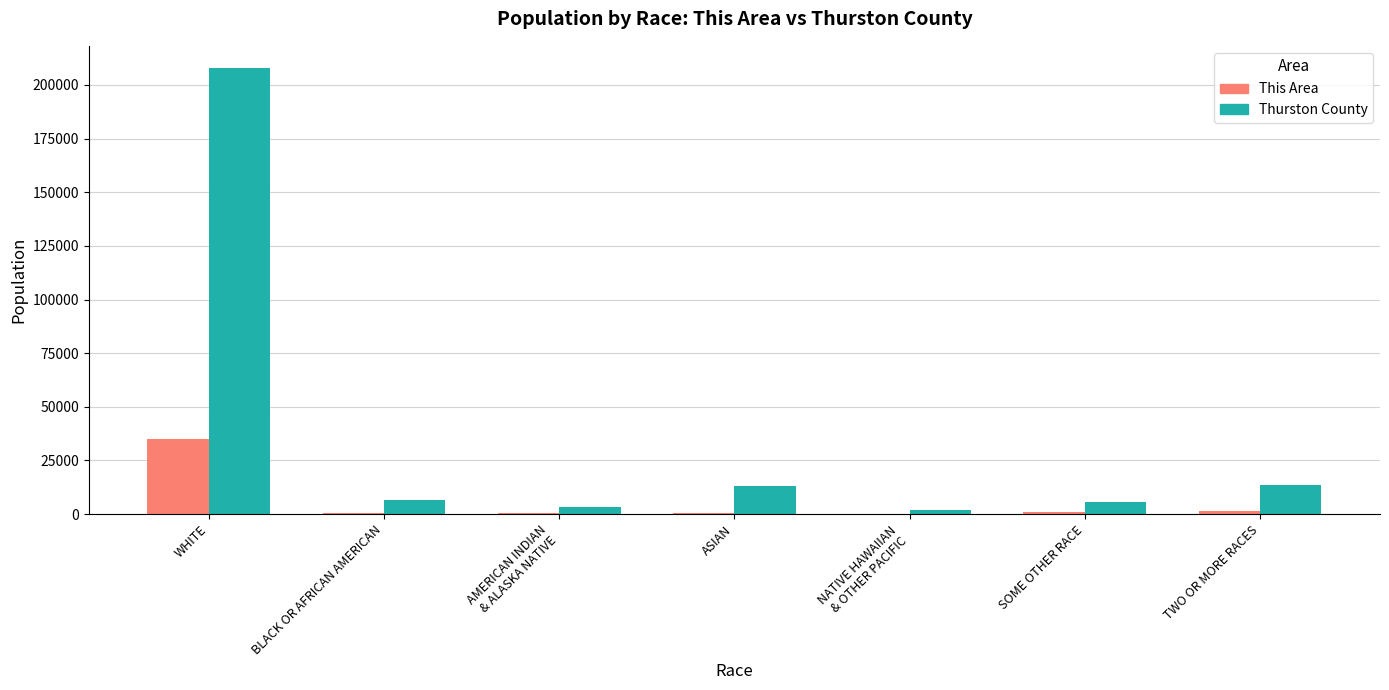

At which label does This Area first exceed 588?

WHITE